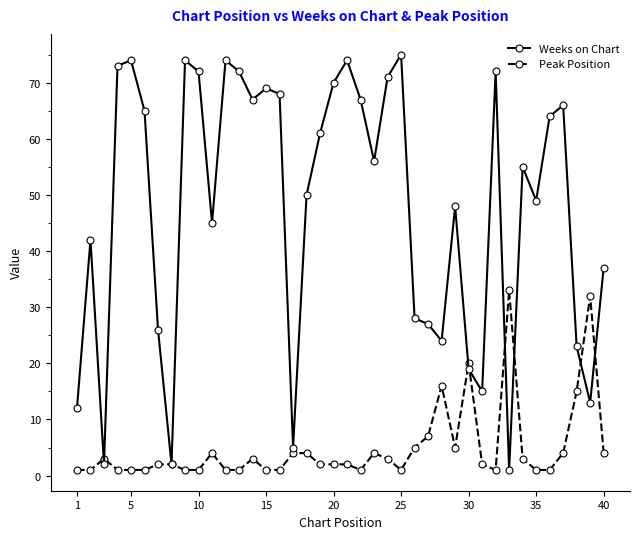

Which series has the largest total across all categories?

Weeks on Chart